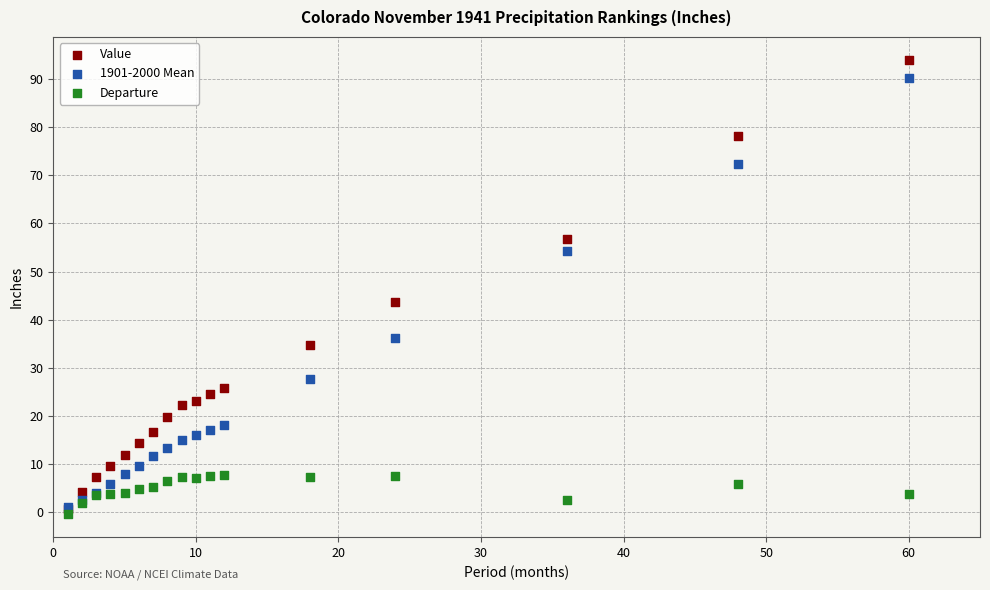

Across all series, what Y value is closest to 46?

43.7